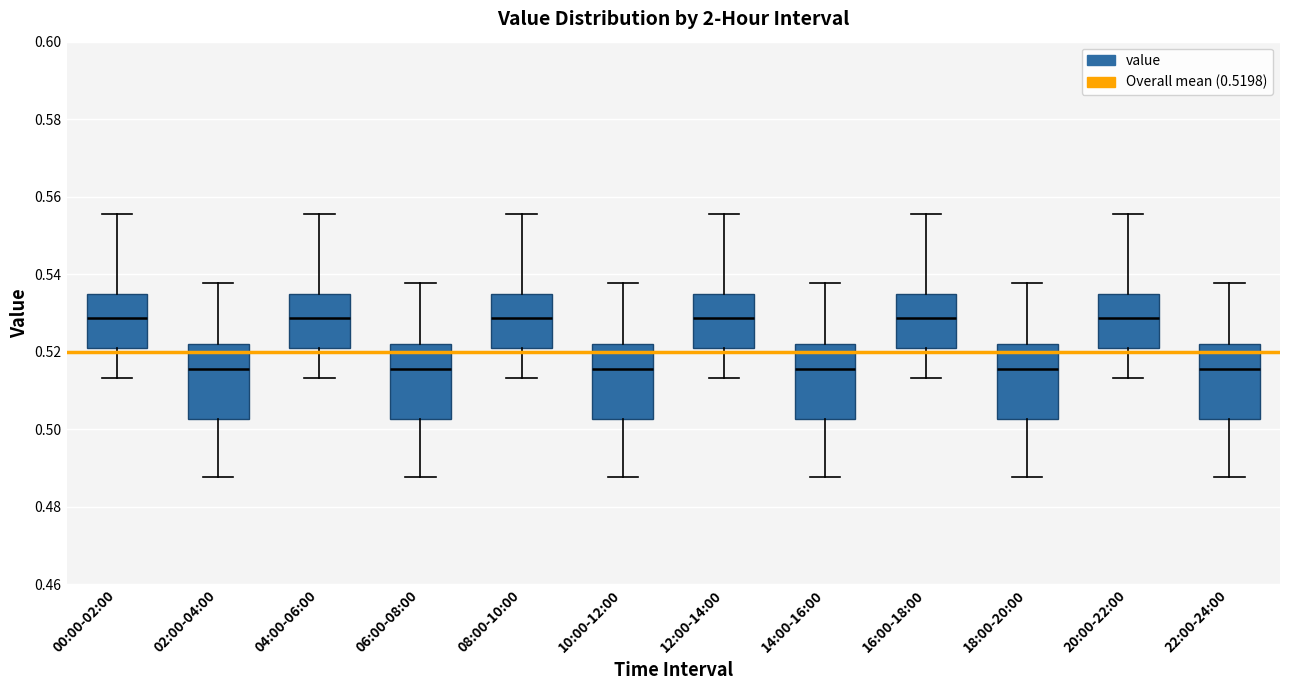

Where does the lower whisker of the box for 10:00-12:00 end on the y-axis? The values are not printed on the chart, so give them approximately, as read against the axis.

0.488